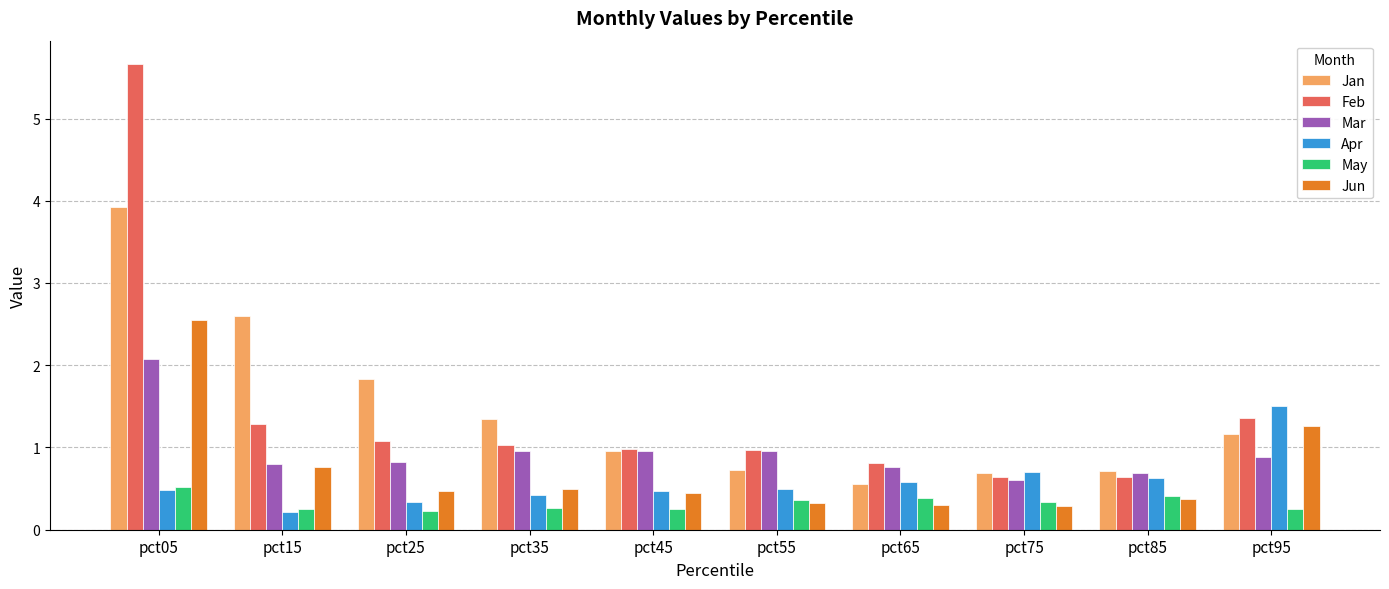

What is the sum of the Jun values at pct75 and pct65?

0.6